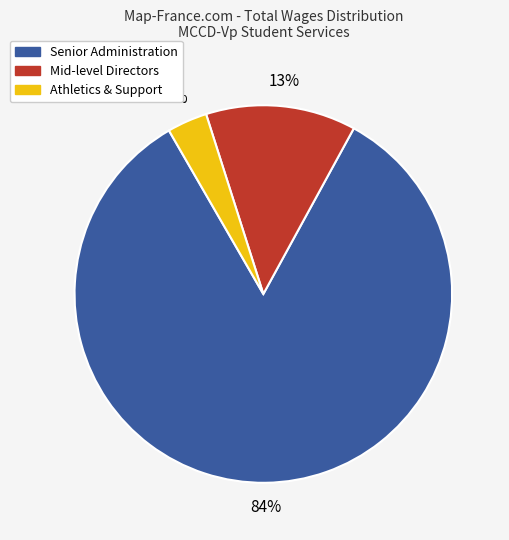

To the nearest percent, what is the average slice percentage?

33%